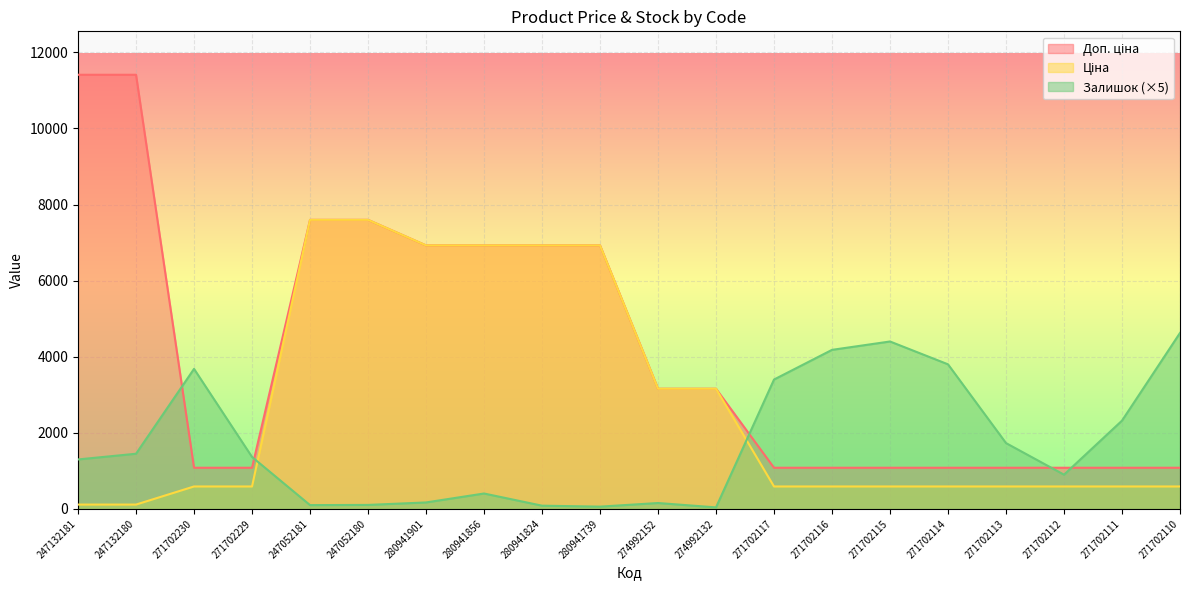

What is the sum of all Залишок values?

34270.0